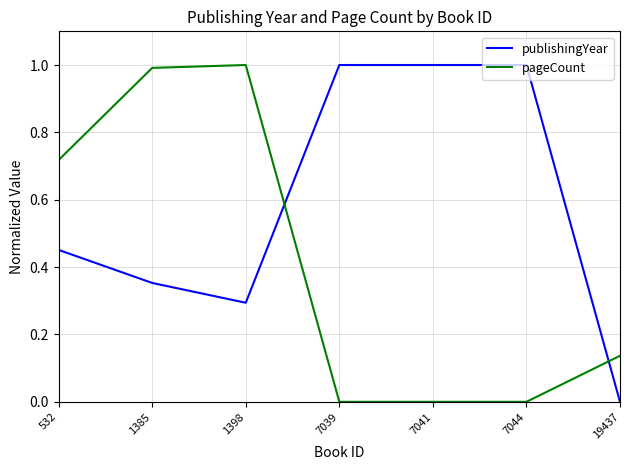

What is the sum of the pageCount values at 7044 and 1385?

1.0